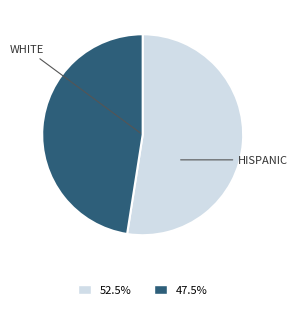

Does any single category account for the majority?

Yes